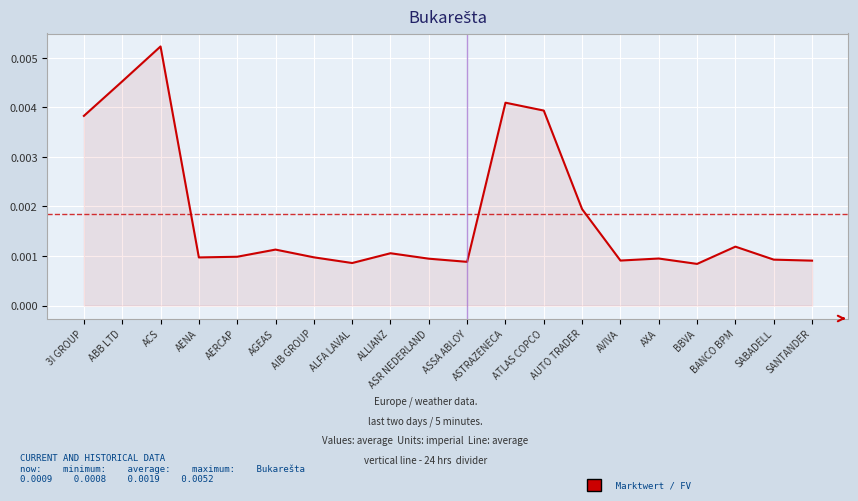

How many series are shown in this chart?

1